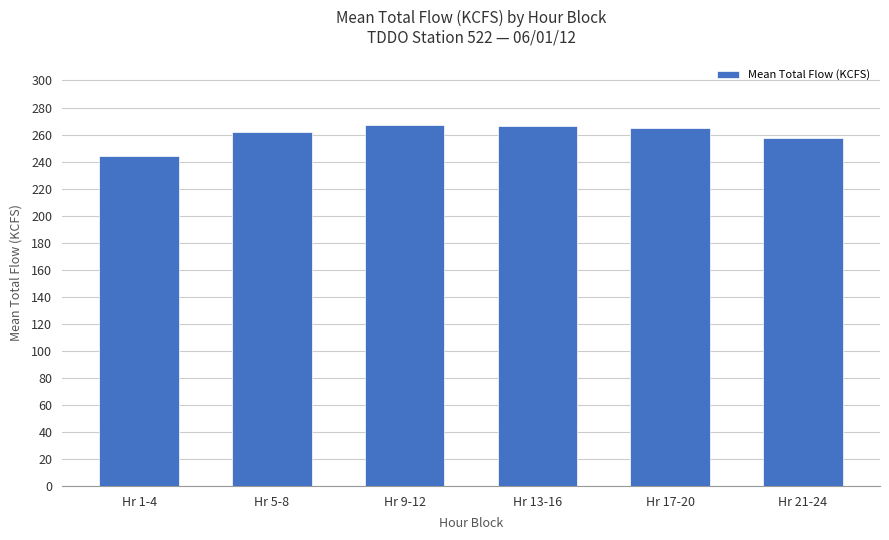

What is the sum of all values?

1562.0